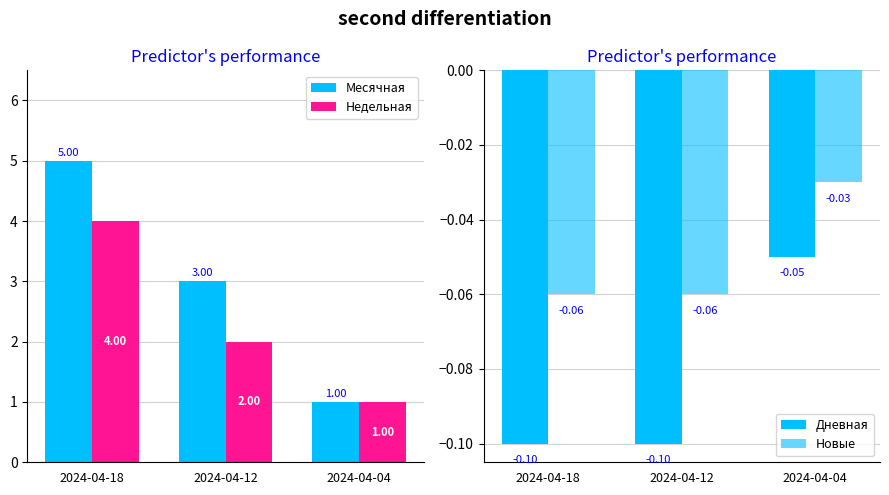

What is the spread (max minus min) of values at 2024-04-12?

3.1